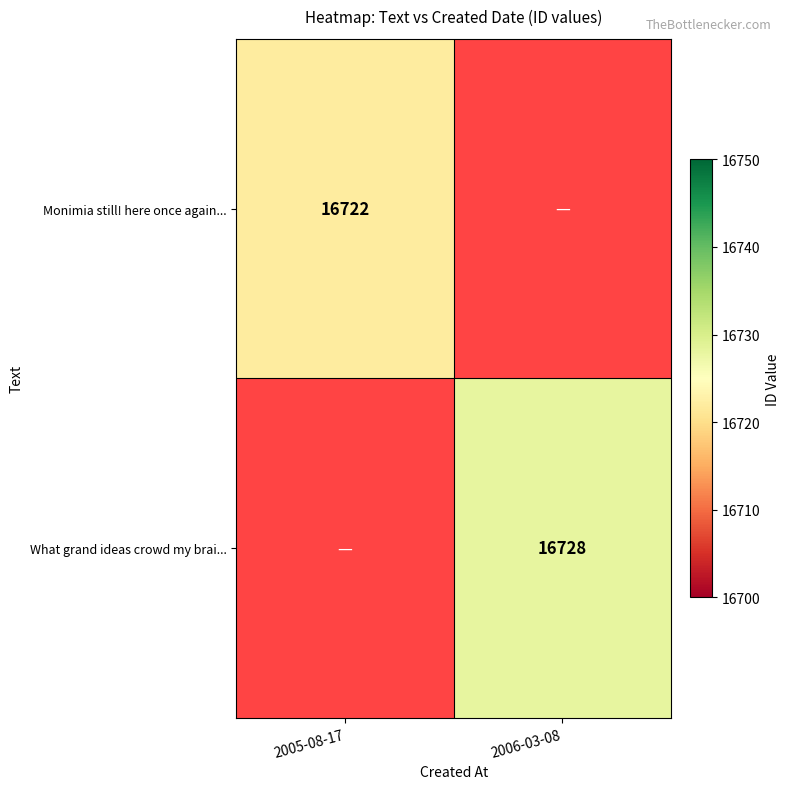

How many data points does each series have?

2